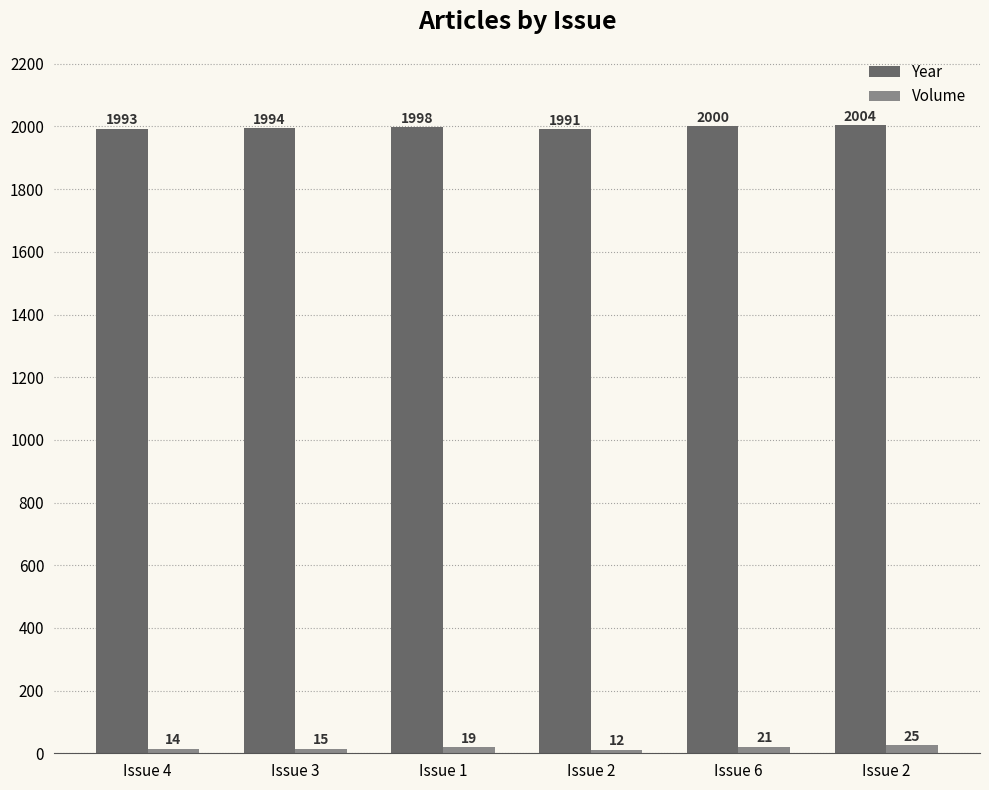

True or false: Volume has a value of 15 at Issue 3.

True